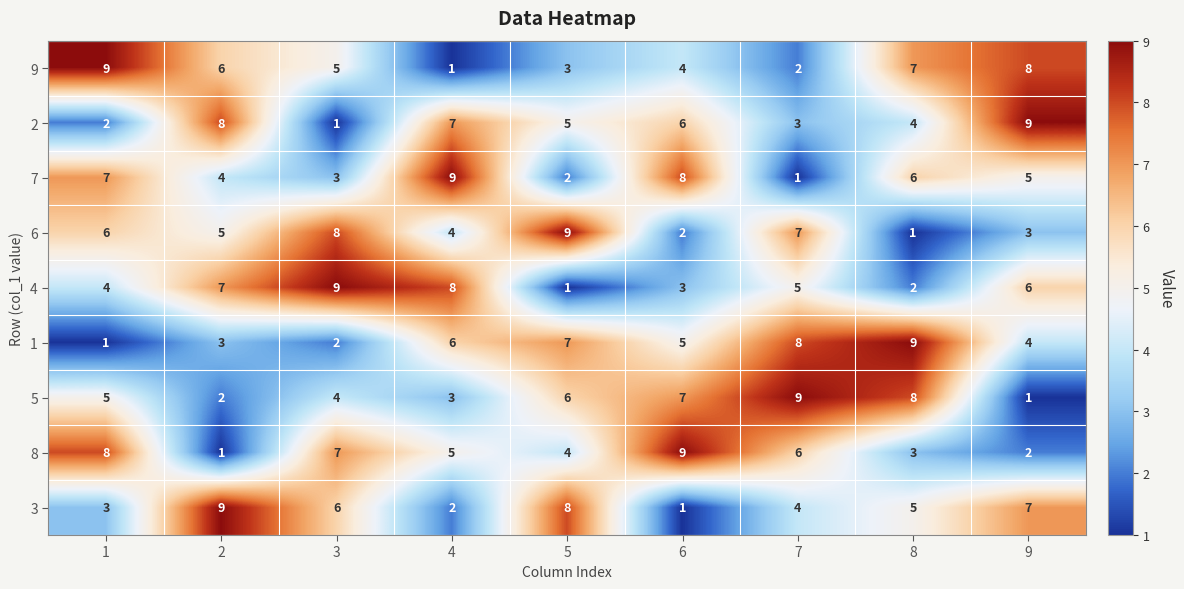

How many 4 values are between 3 and 7?

5